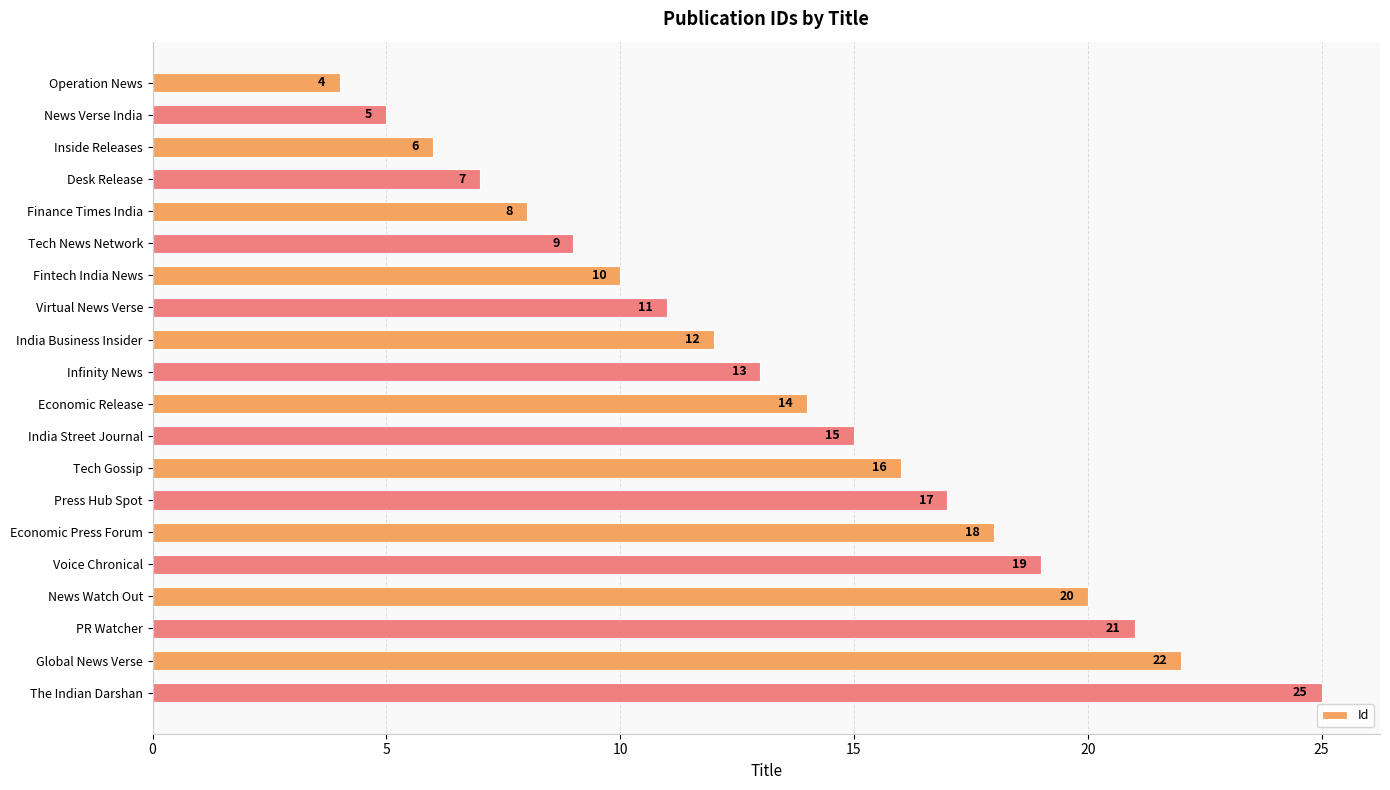

How many series are shown in this chart?

1